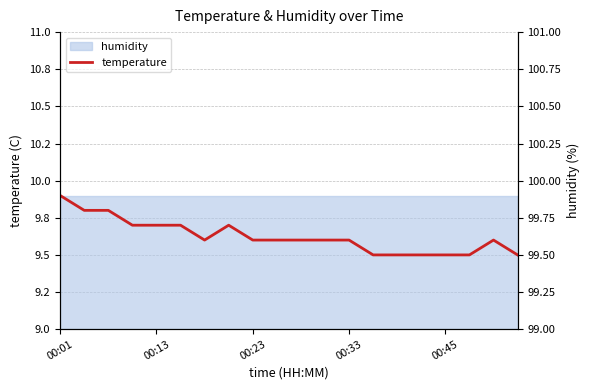

What is the difference between the maximum and minimum values?

0.4